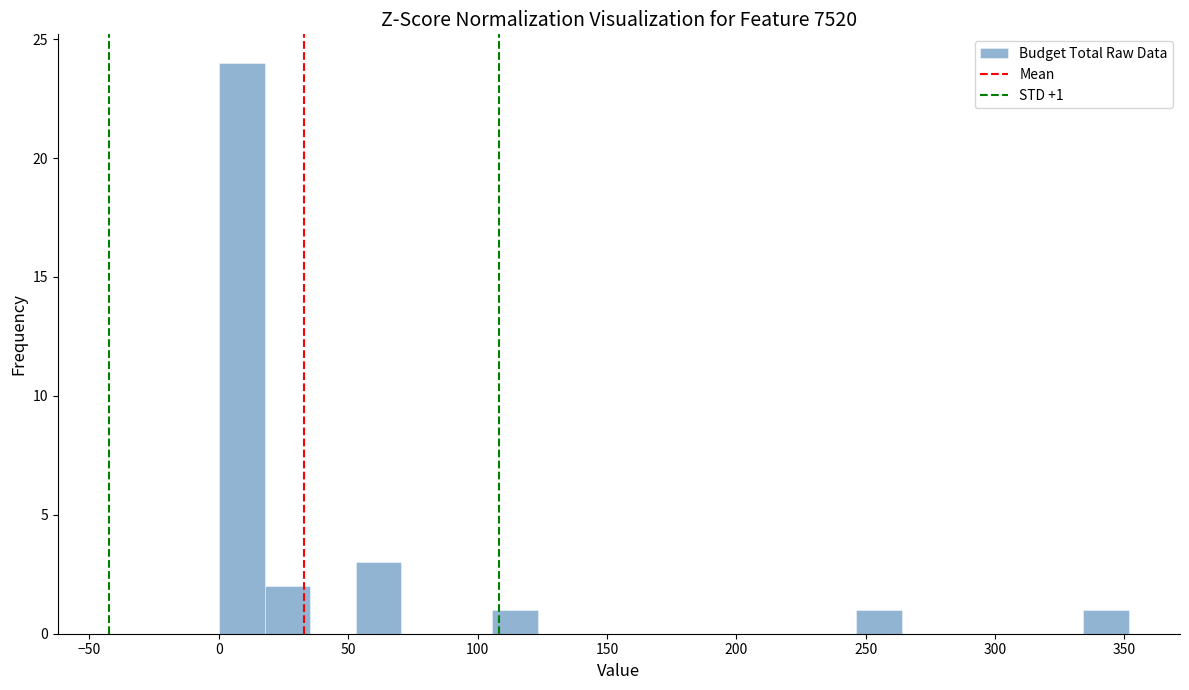

Around what value on the x-axis is the tallest bar? Give the approximate position of its centre, as read against the axis.

10